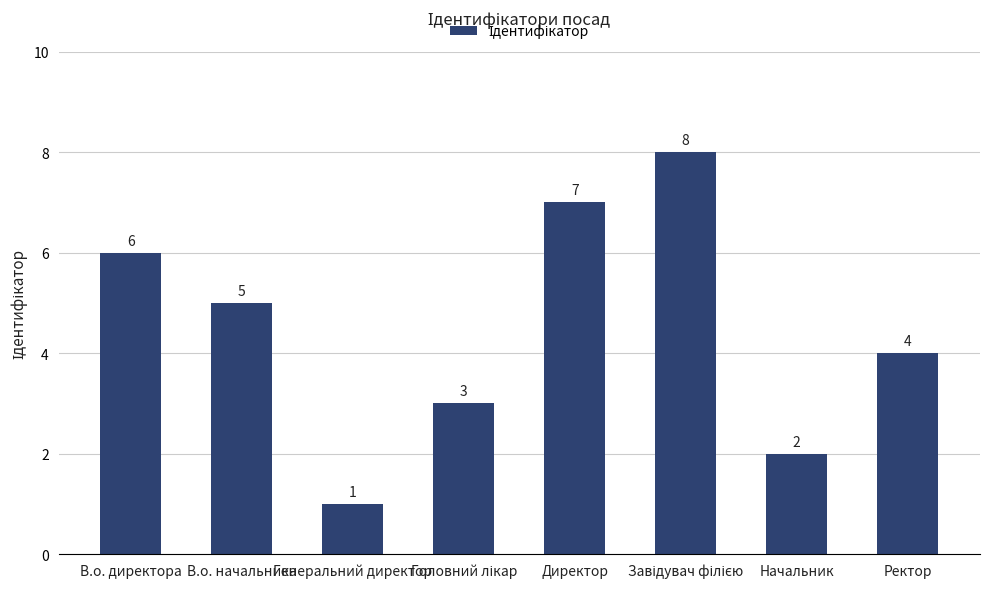

What is the difference between the values at Директор and Начальник?

5